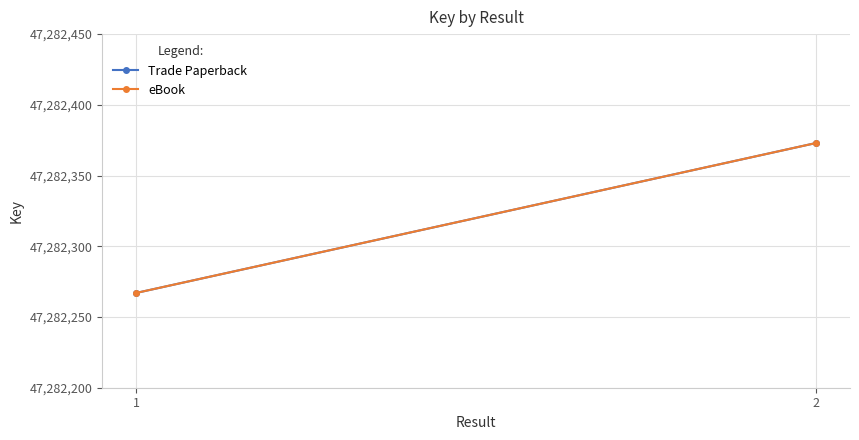

Which has a higher value, 1 or 2?

2